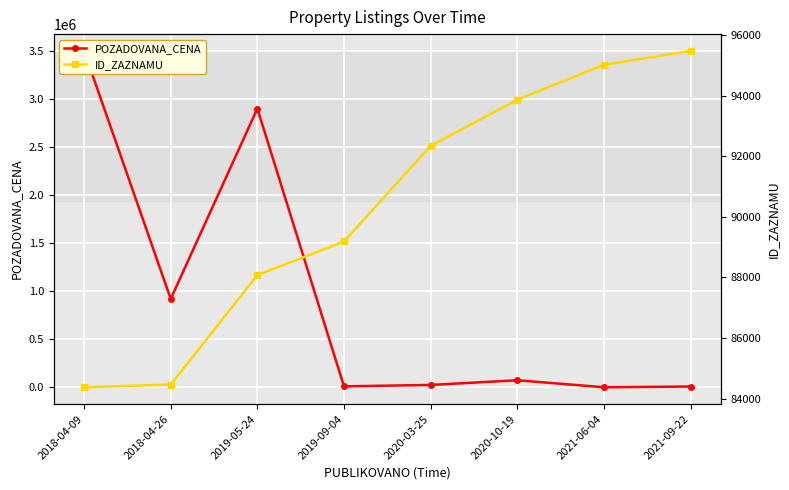

What is the value of the POZADOVANA_CENA point at the 5th from the left?

25000